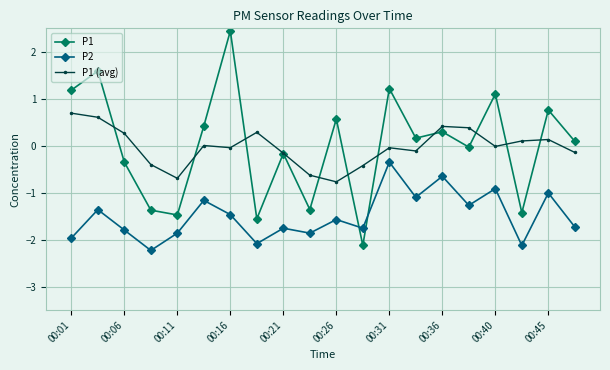

What is the value of the P2 point at the 6th from the left?

-1.2